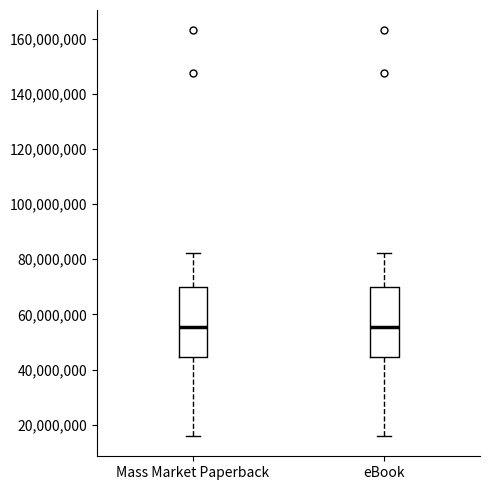

Where is the upper edge of the box for eBook on the y-axis? The values are not printed on the chart, so give them approximately, as read against the axis.

70000000